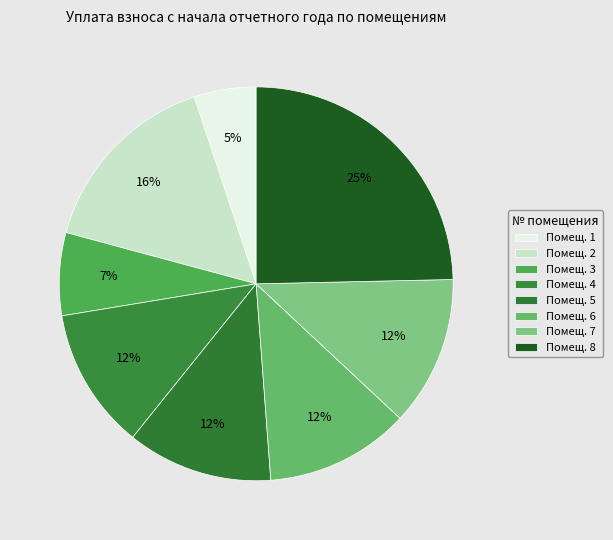

Count the number of slices in the pie.

8